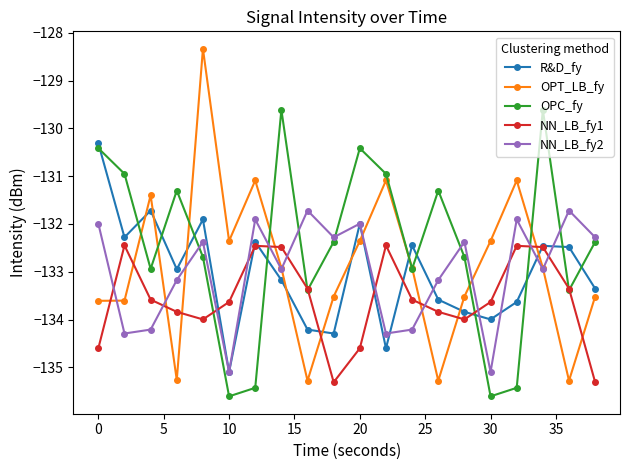

What is the average value of the OPT_LB_fy series?

-132.9